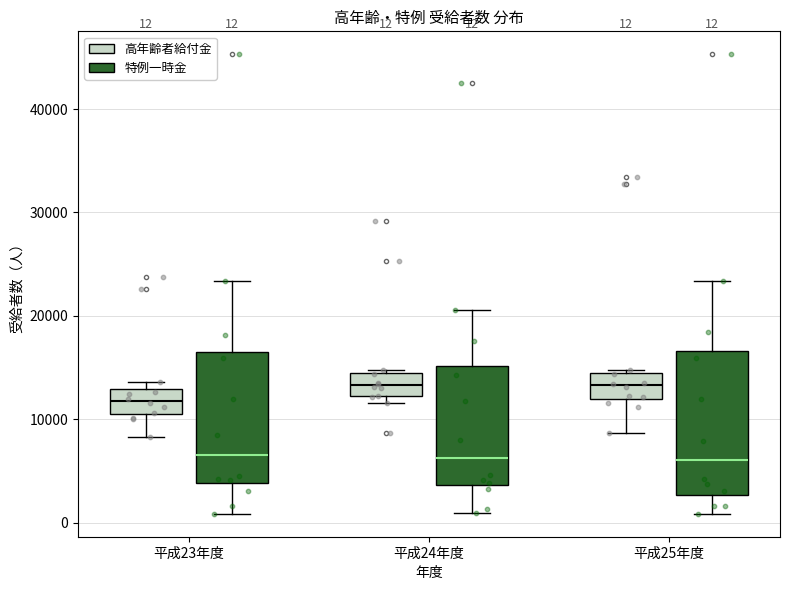

Comparing the boxes themselves (not the whiskers), which one is the tallest?

平成25年度 (特例一時金)